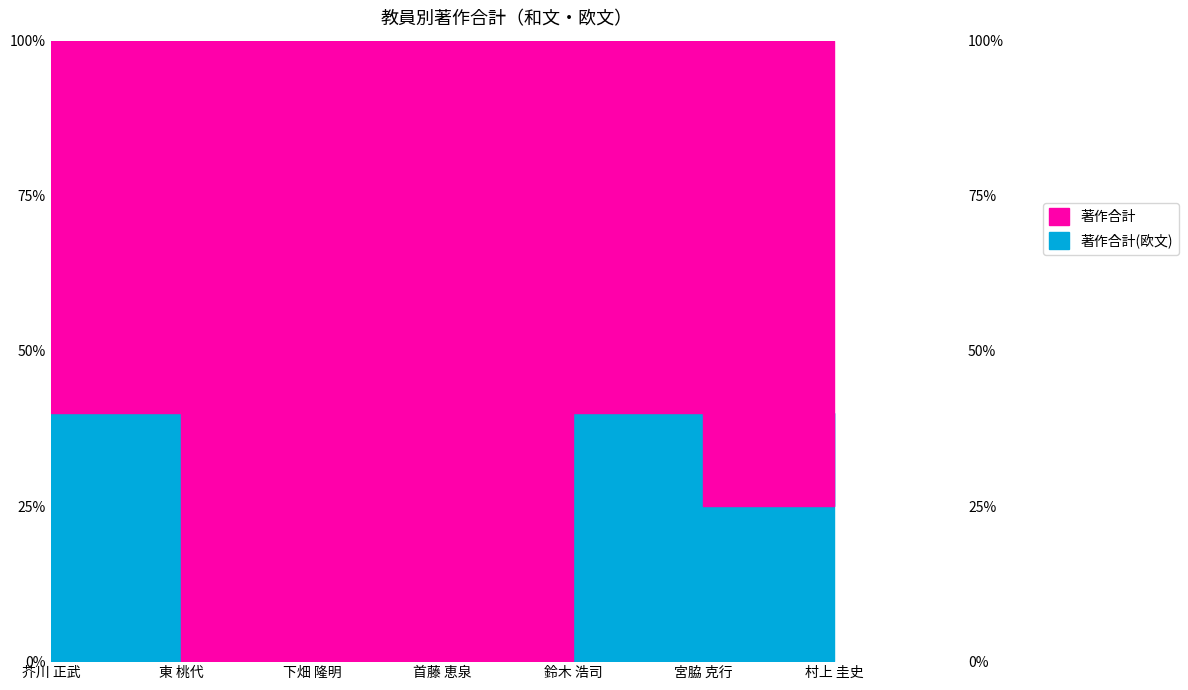

What is the value of the 6th point from the left?

25